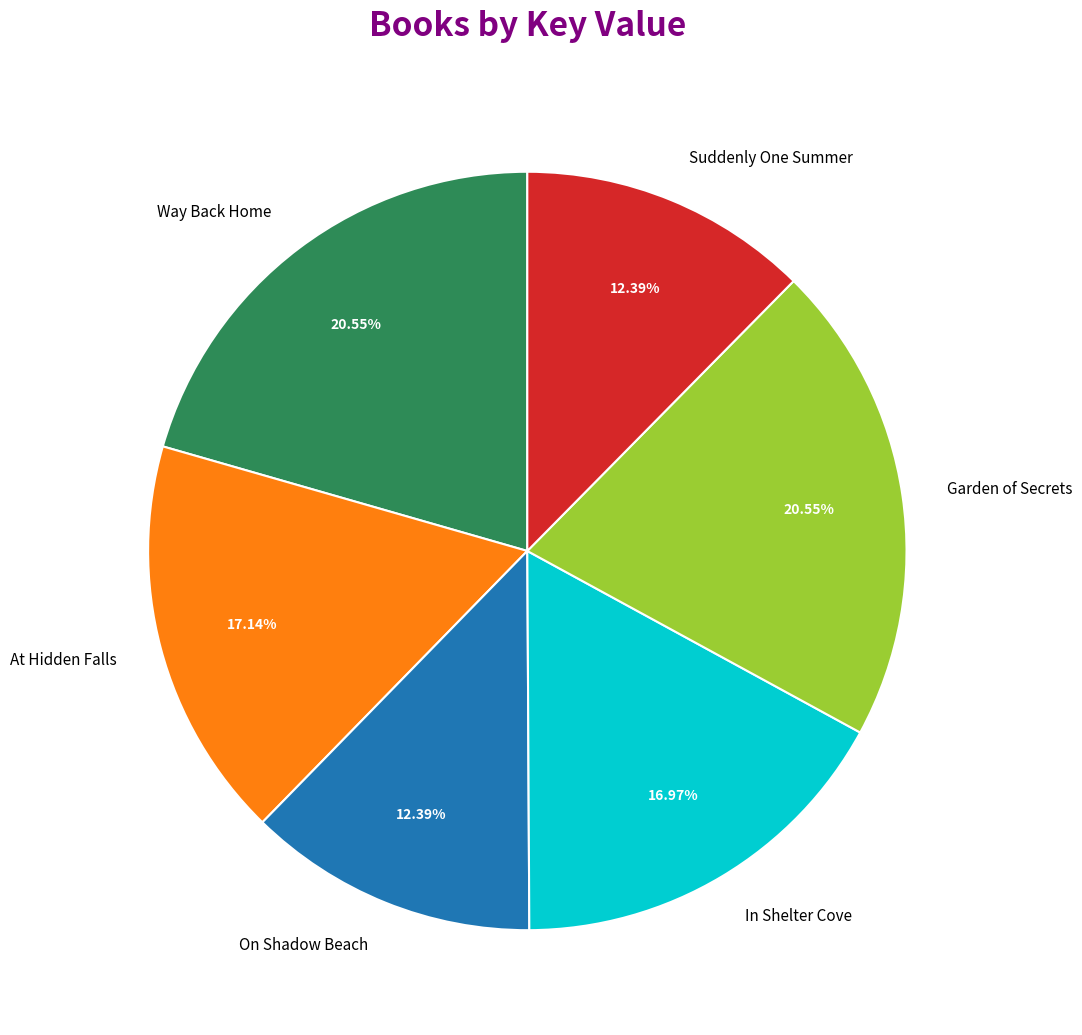

Between At Hidden Falls and Garden of Secrets, which is larger?

Garden of Secrets